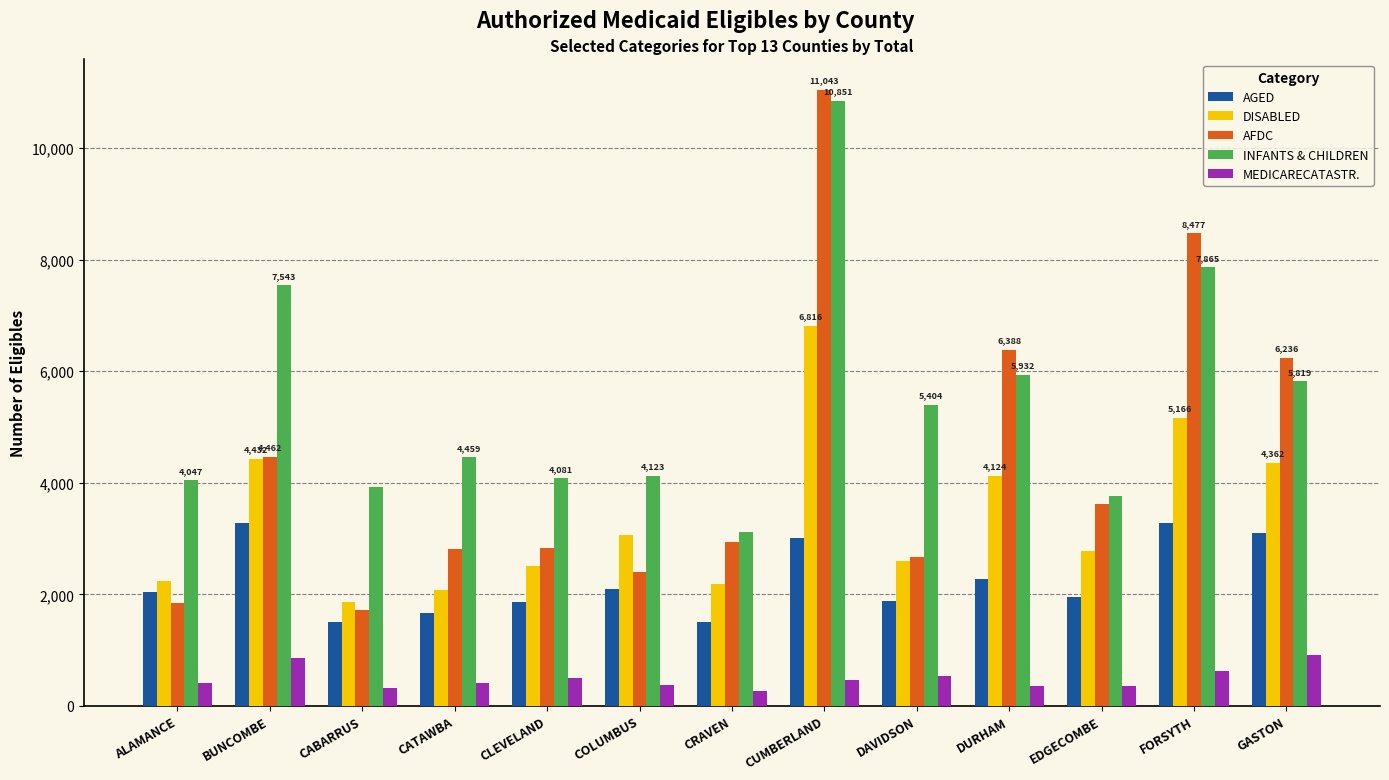

What is the value of the AGED bar at the 10th from the left?

2281